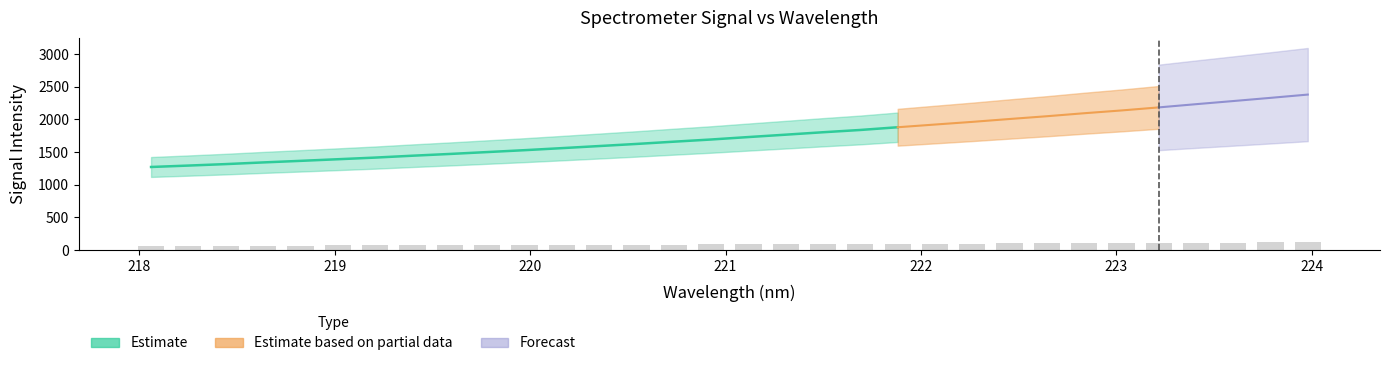

At which category does the chart reach its minimum across all series?

218